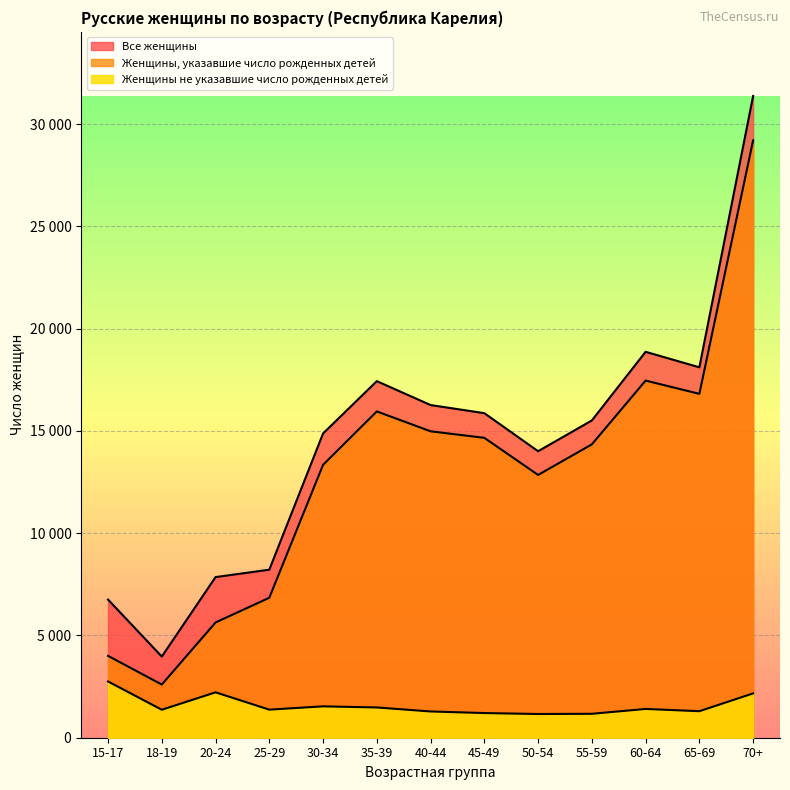

True or false: Женщины, указавшие число рожденных детей and Все женщины cross at least once.

False